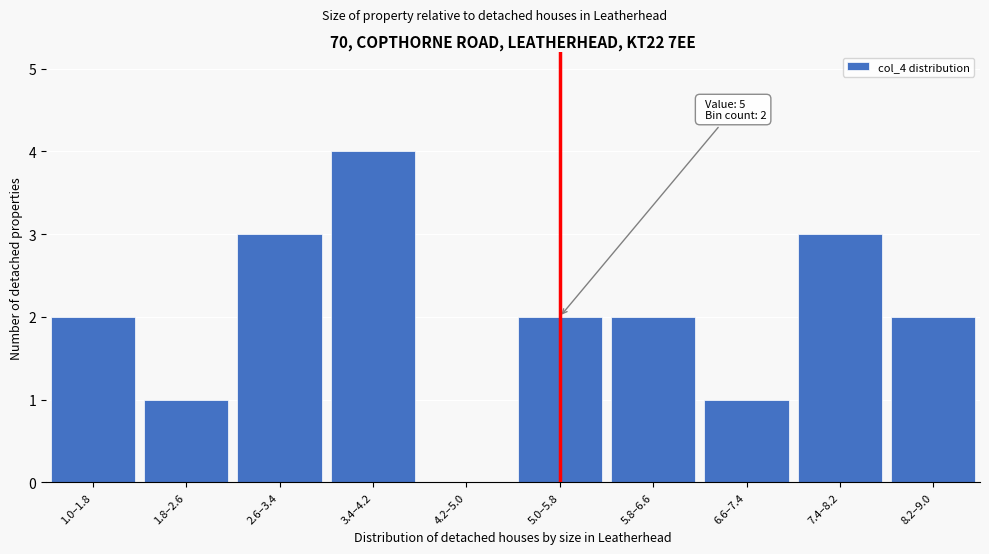

Reading left to right, list all the values displayed in this chart.

1.0–1.8=2	1.8–2.6=1	2.6–3.4=3	3.4–4.2=4	4.2–5.0=0	5.0–5.8=2	5.8–6.6=2	6.6–7.4=1	7.4–8.2=3	8.2–9.0=2